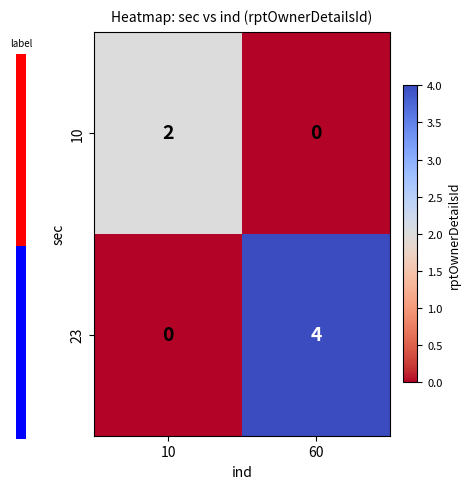

The value of 10 at 60 is 0. True or false?

True